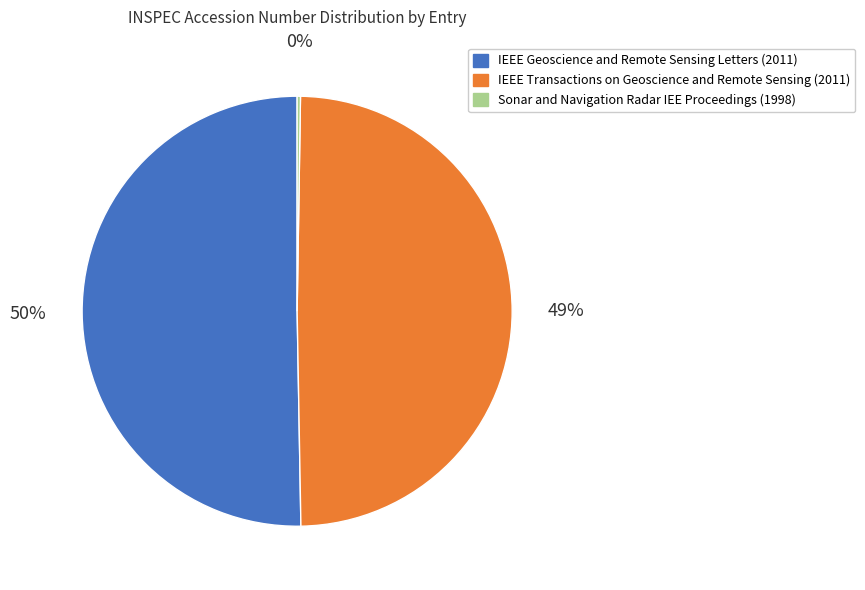

Which category accounts for the majority?

IEEE Geoscience and Remote Sensing Letters (2011)